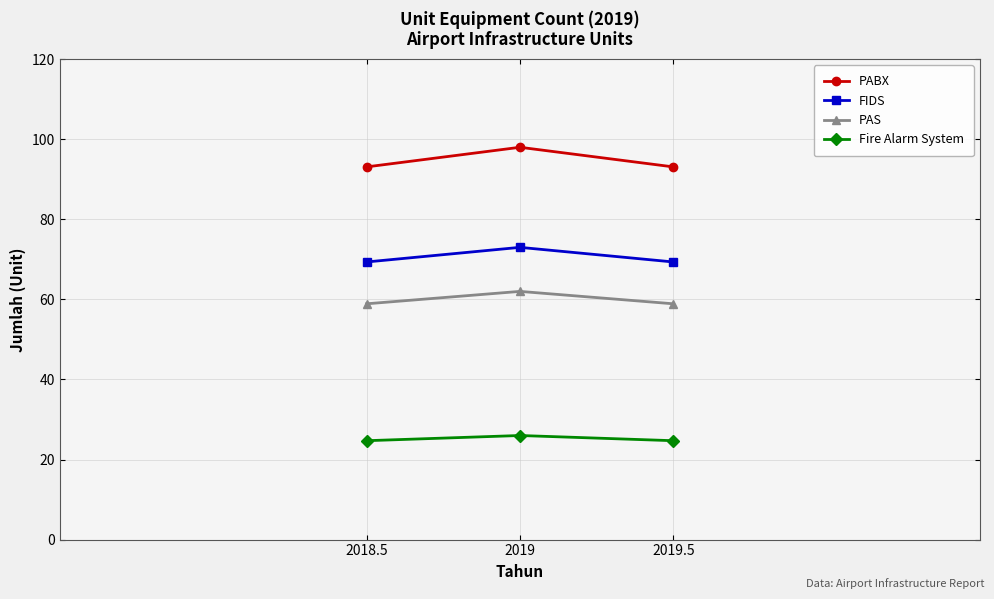

Which category has the highest value in the PABX series?

2019